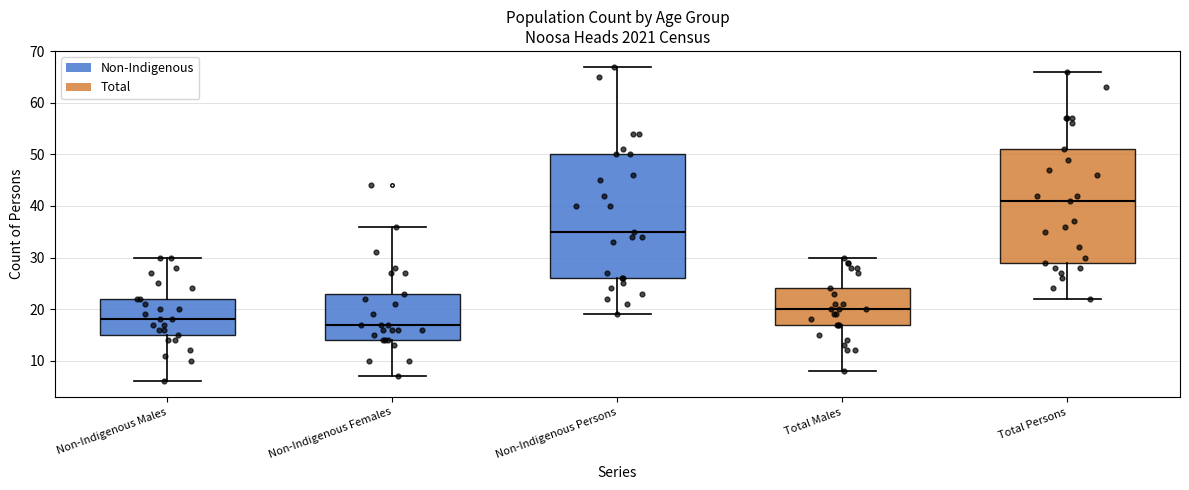

Reading left to right, read every box against the y-axis: the position of its median line, the range the box covers, and the ends of its whiskers. The values are not printed on the chart, so give them approximately, as read against the axis.

Non-Indigenous Males: median 18, box 15 to 22, whiskers 6 to 30
Non-Indigenous Females: median 17, box 14 to 23, whiskers 7 to 36
Non-Indigenous Persons: median 35, box 26 to 50, whiskers 19 to 67
Total Males: median 20, box 17 to 24, whiskers 8 to 30
Total Persons: median 41, box 29 to 51, whiskers 22 to 66